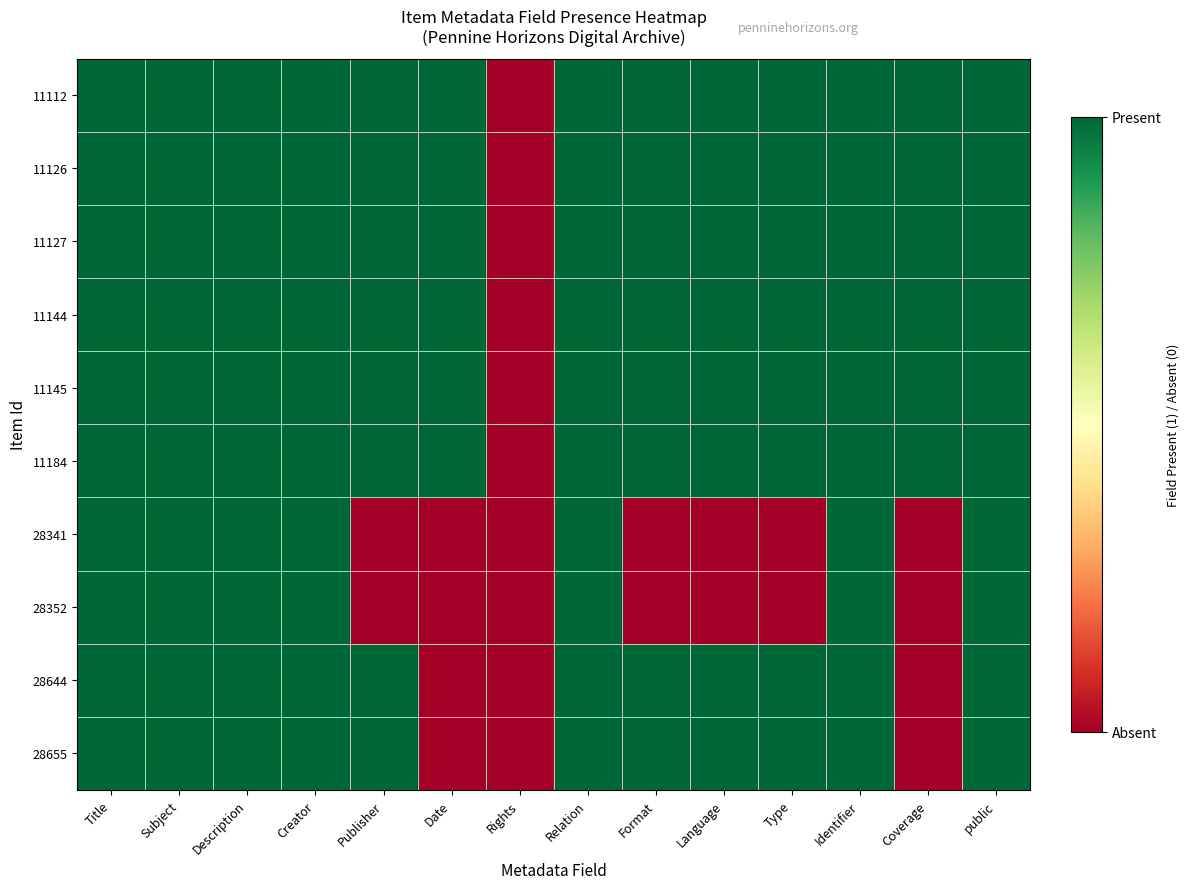

Between Coverage and public, which is larger?

public